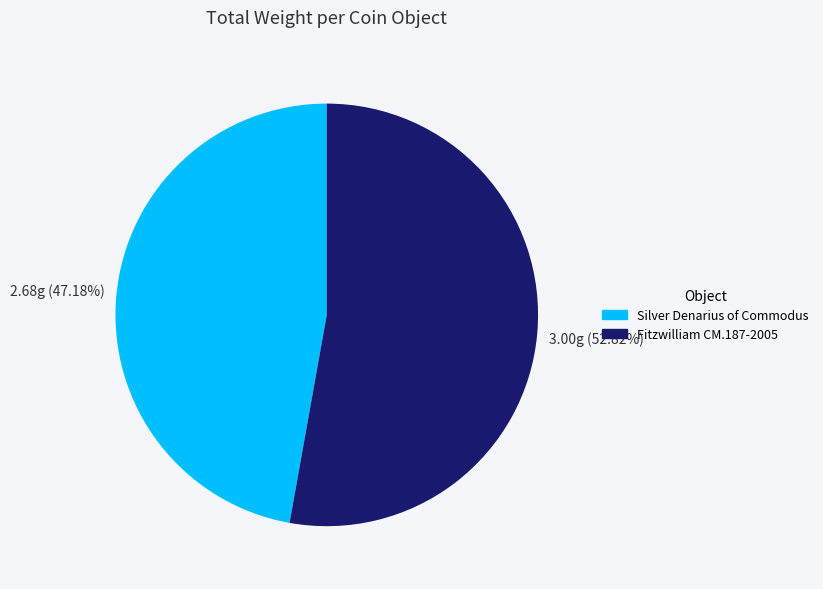

Which slice is the smallest?

Silver Denarius of Commodus